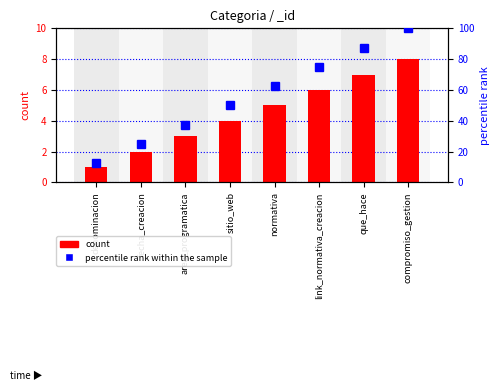

Is it true that percentile rank within the sample equals 12.5 at denominacion?

True